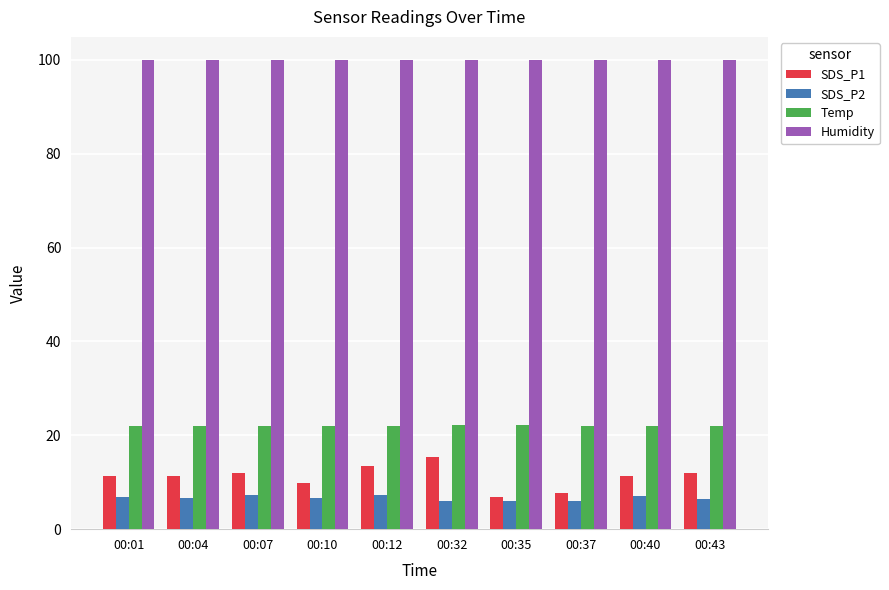

What is the maximum value for Temp?

22.1